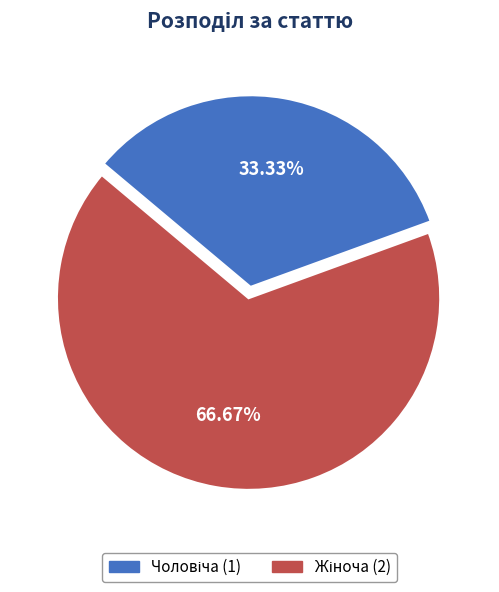

How many slices are in this pie chart?

2